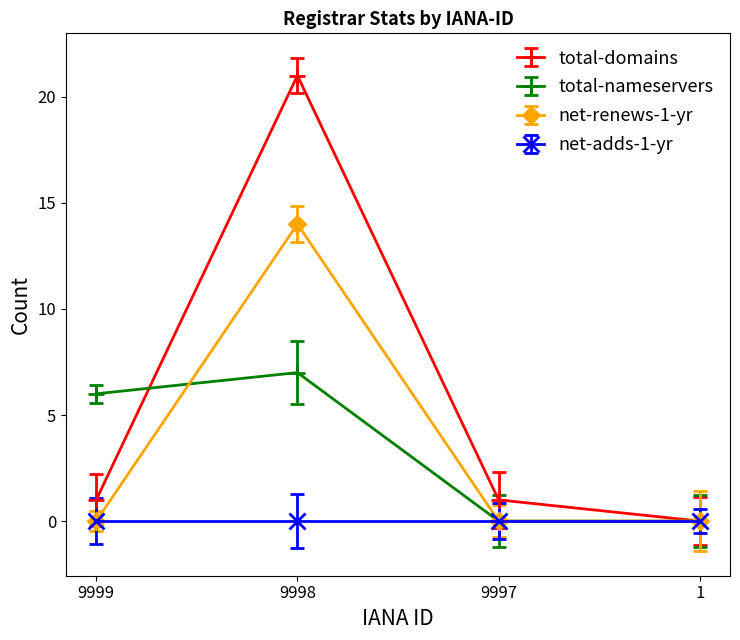

Reading right to left, transcribe all the data shown in this chart.

total-domains: 1=0	9997=1	9998=21	9999=1
total-nameservers: 1=0	9997=0	9998=7	9999=6
net-renews-1-yr: 1=0	9997=0	9998=14	9999=0
net-adds-1-yr: 1=0	9997=0	9998=0	9999=0